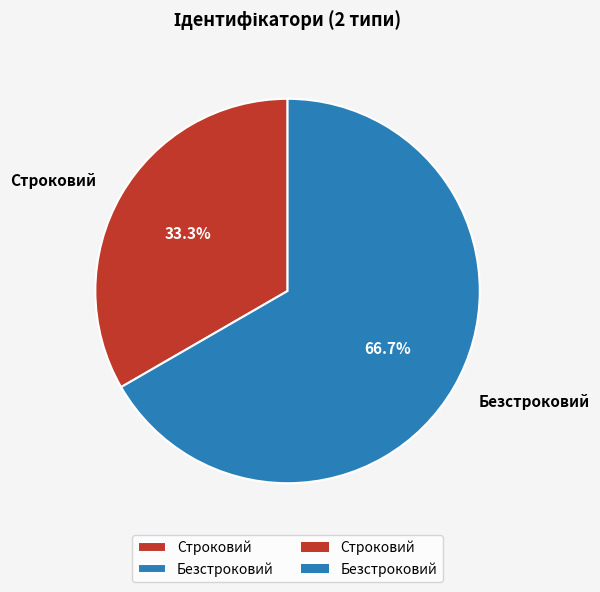

What is the majority slice?

Безстроковий